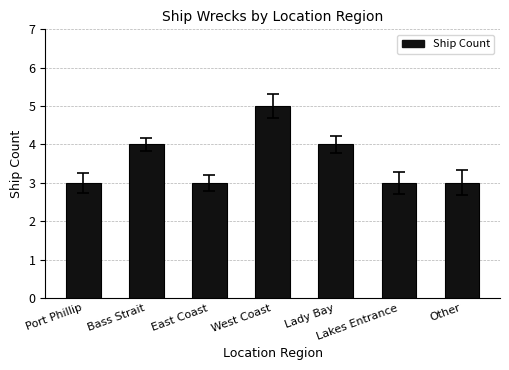

Is it true that the value at Other is 3?

True